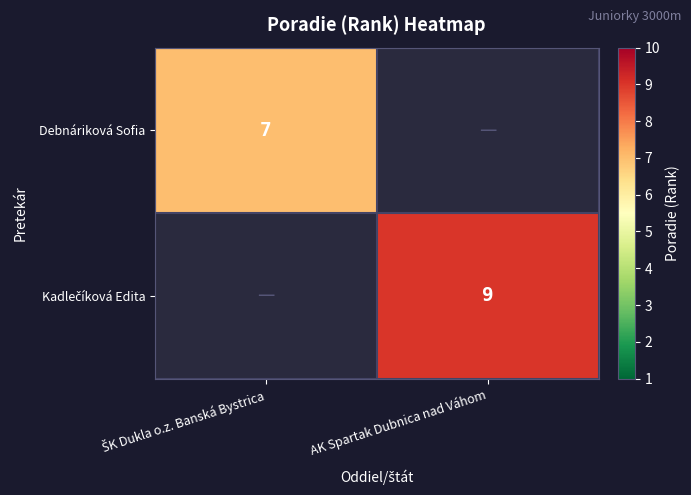

What is the sum of all Debnáriková Sofia values?

7